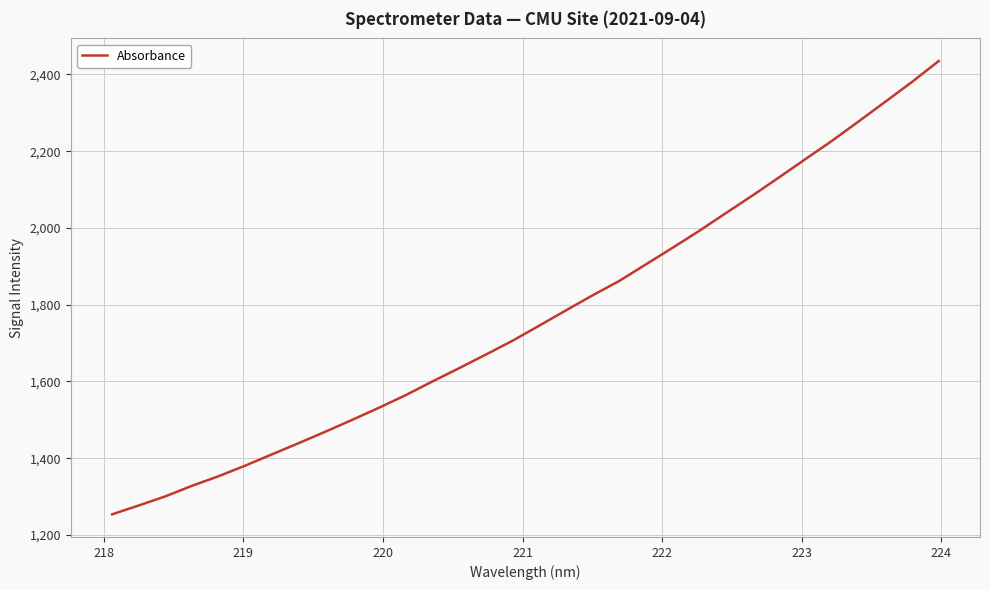

What is the minimum value shown in the chart?

1254.0